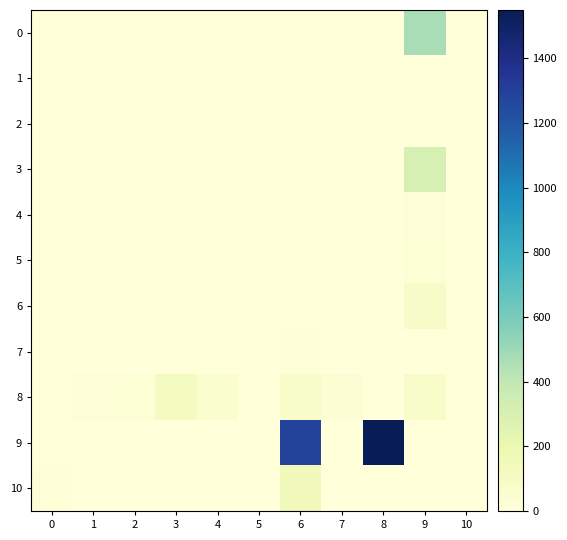

At which category is the sum across all series the highest?

8